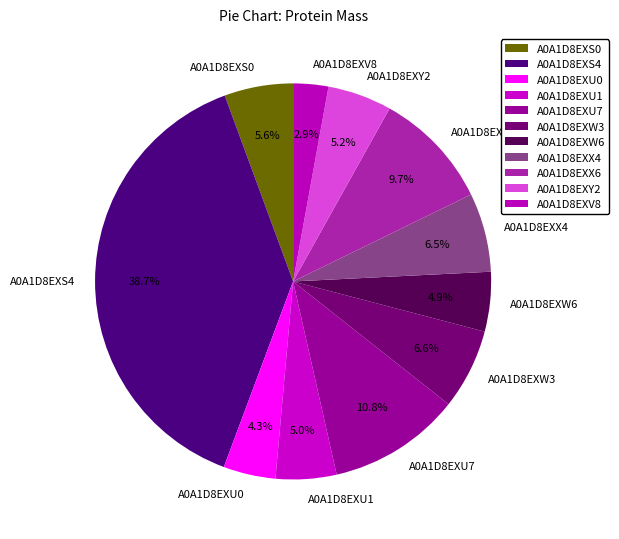

Does A0A1D8EXU1 account for over 50% of the chart?

No